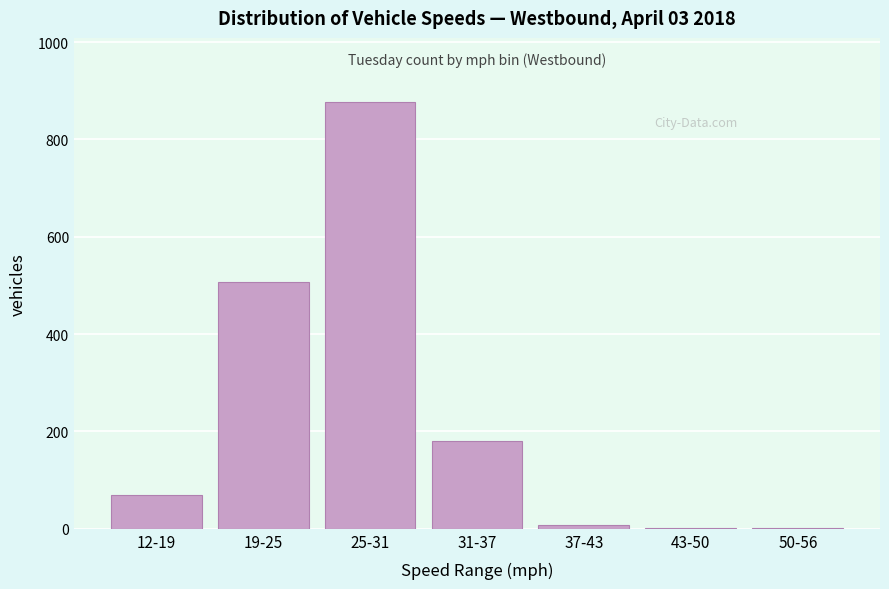

Reading left to right, extract all data points from this chart.

12-19=69	19-25=508	25-31=877	31-37=181	37-43=7	43-50=1	50-56=1